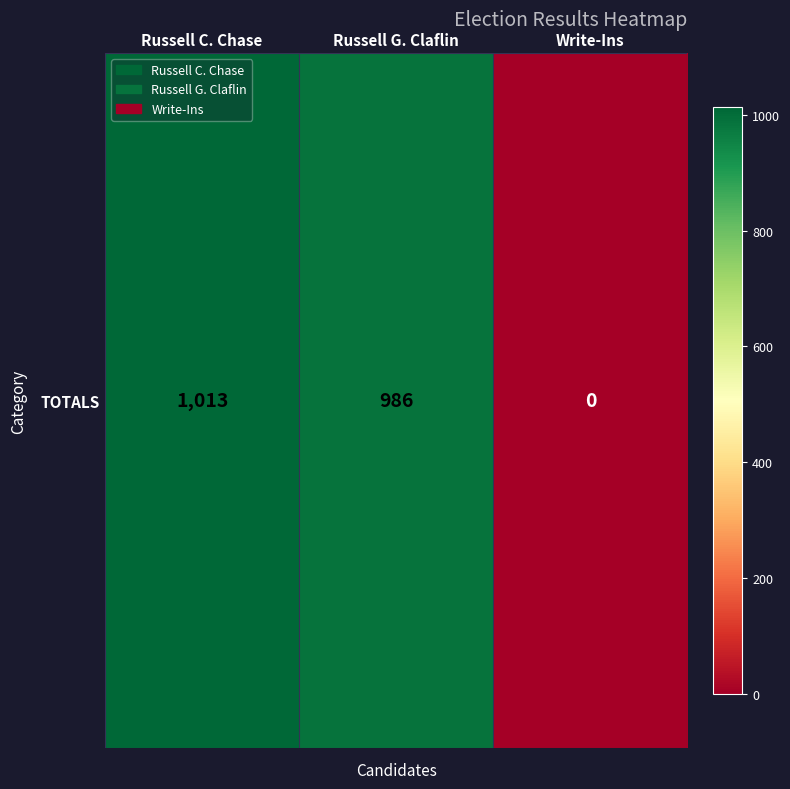

What is the sum of all values?

1999